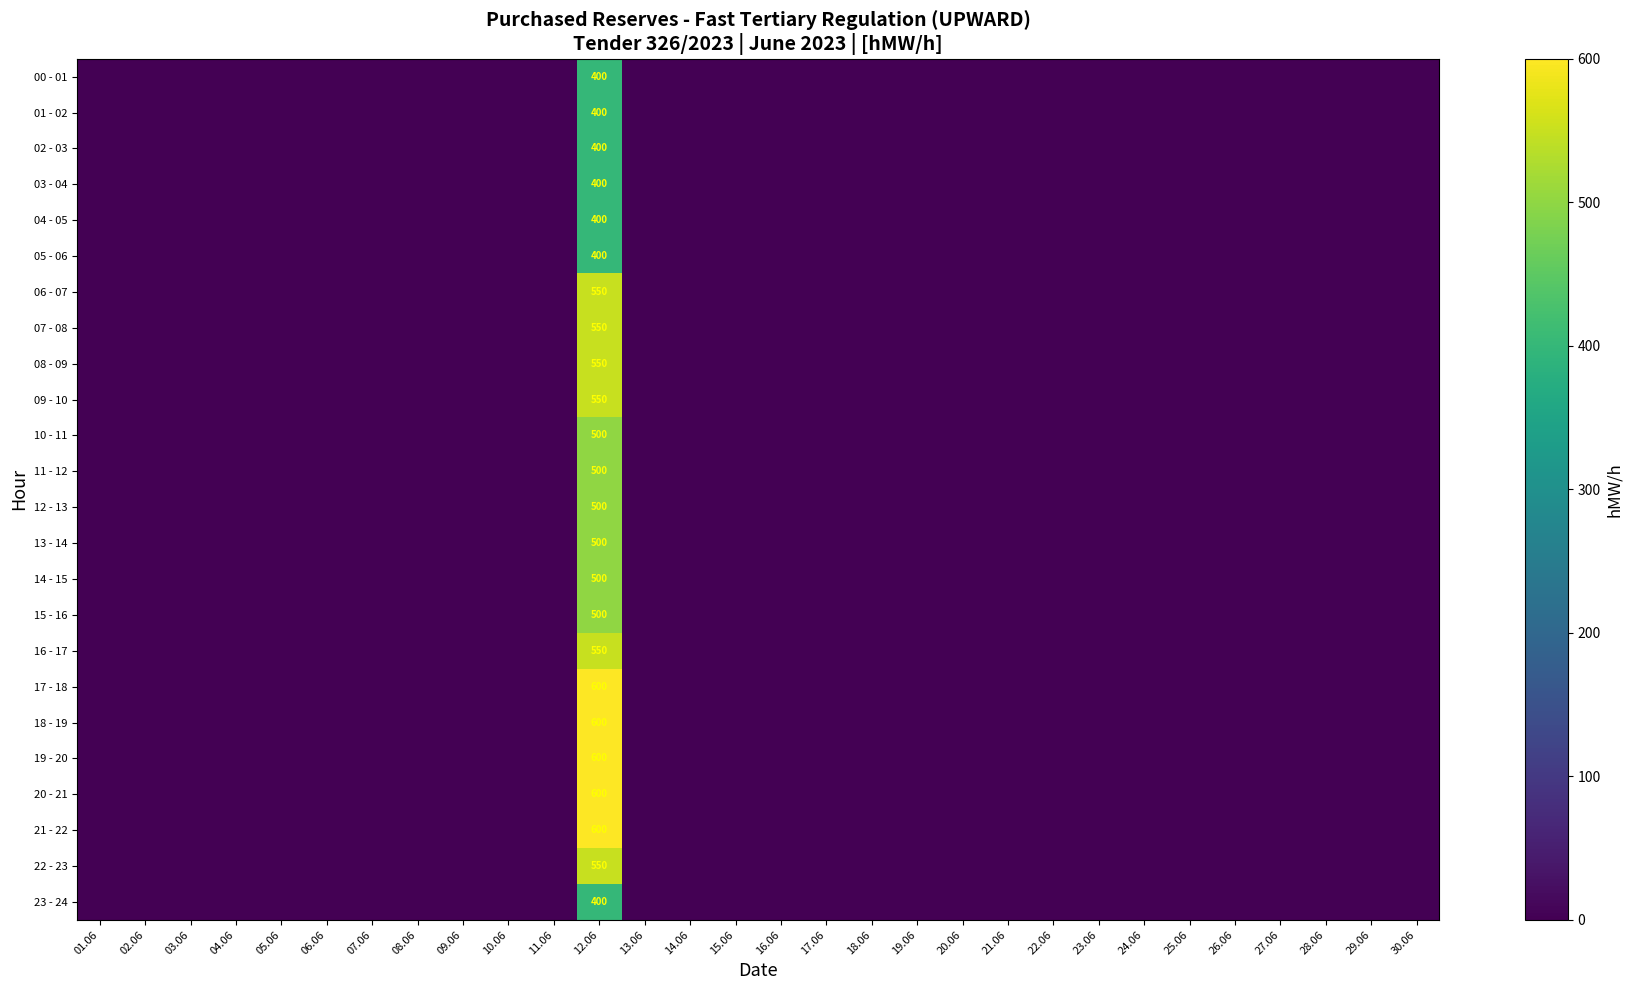

Count the number of categories in the chart.

30